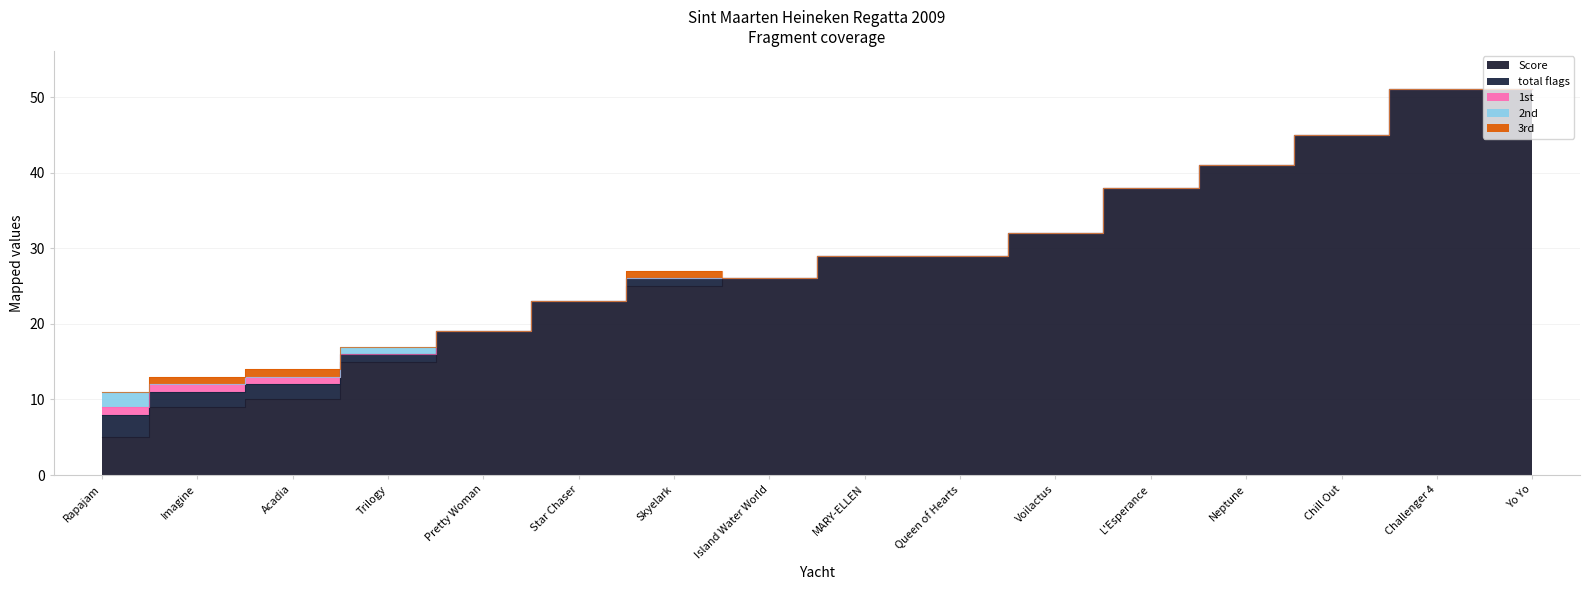

Is the value of total flags at Imagine greater than the value of 1st at Neptune?

Yes